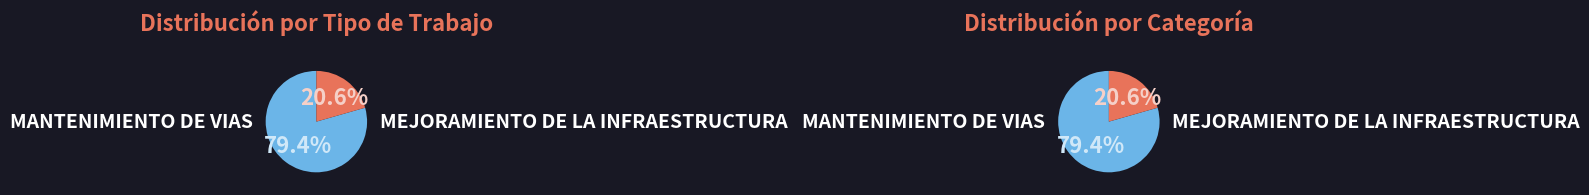

What is the change in value from MANTENIMIENTO DE VIAS to MEJORAMIENTO DE LA INFRAESTRUCTURA?

-83